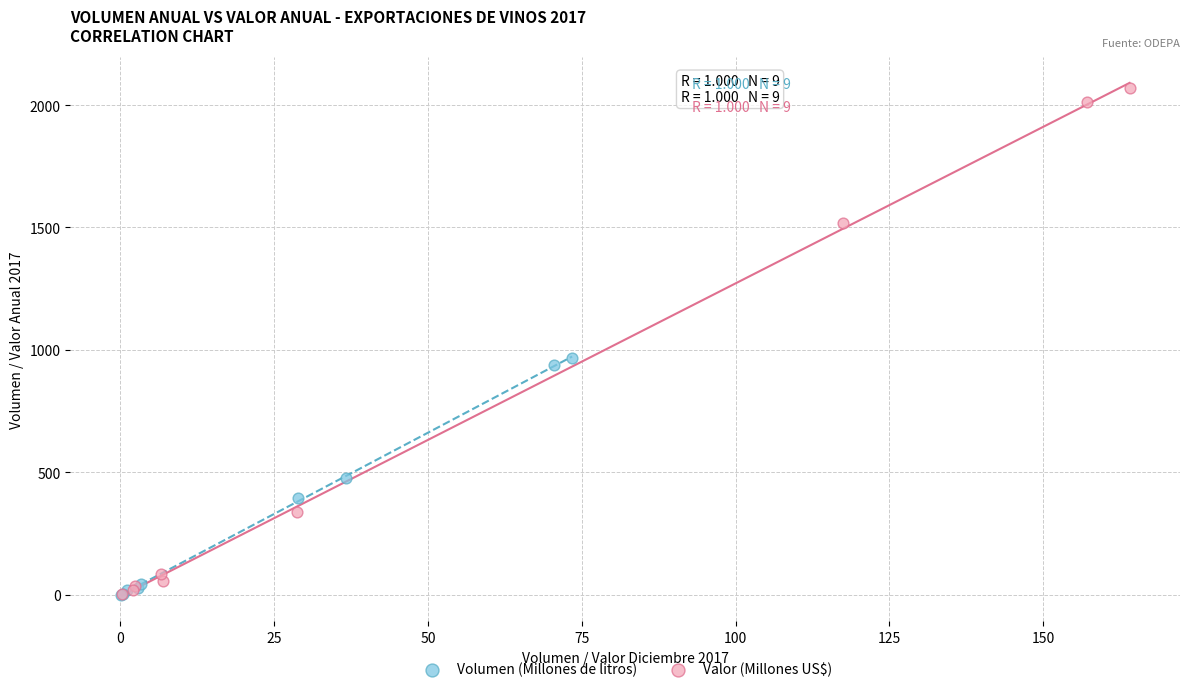

Which series contains the highest Y value?

Valor (Millones US$)